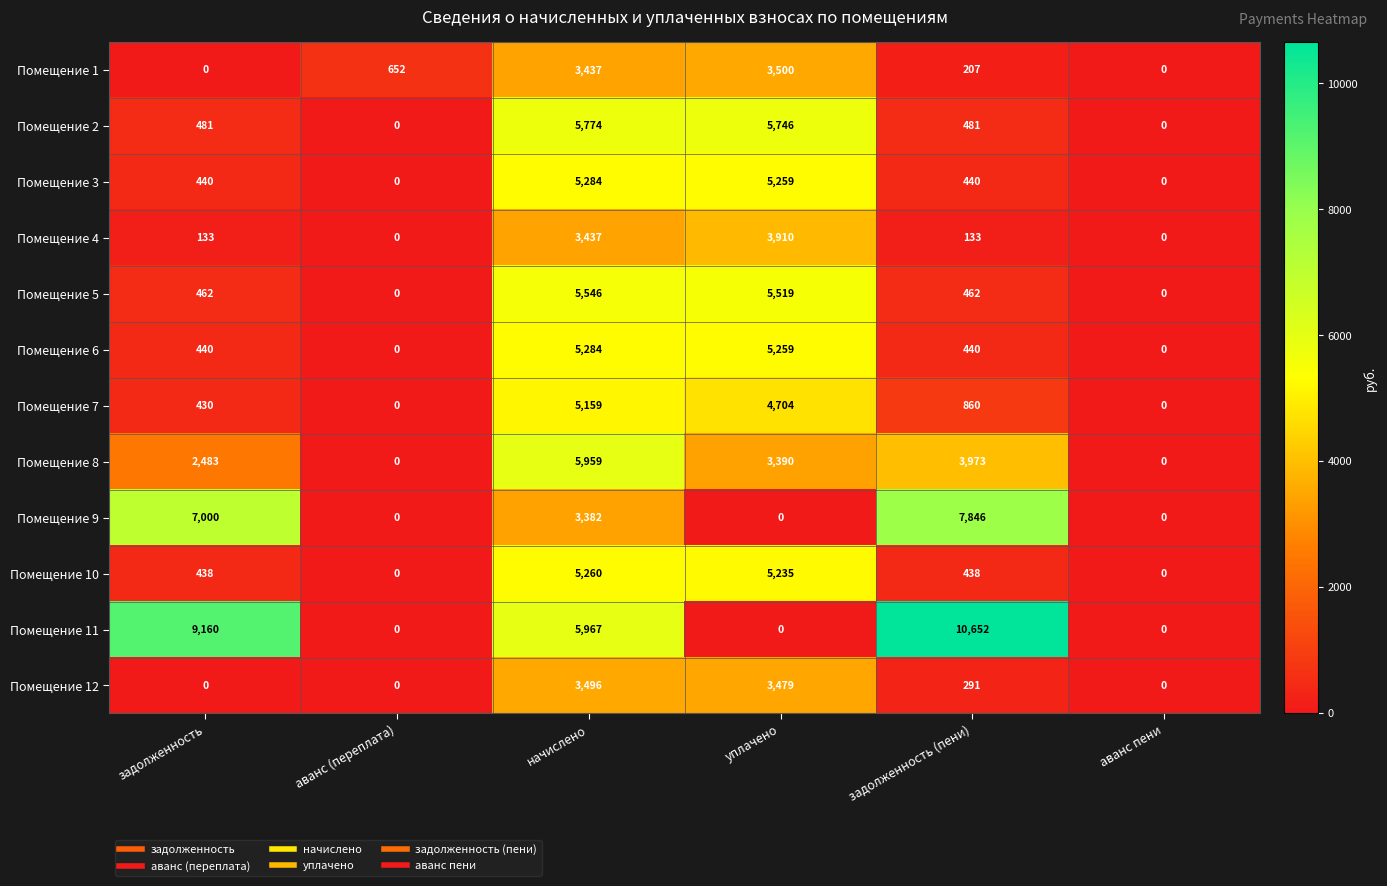

Count the number of data series in this chart.

12